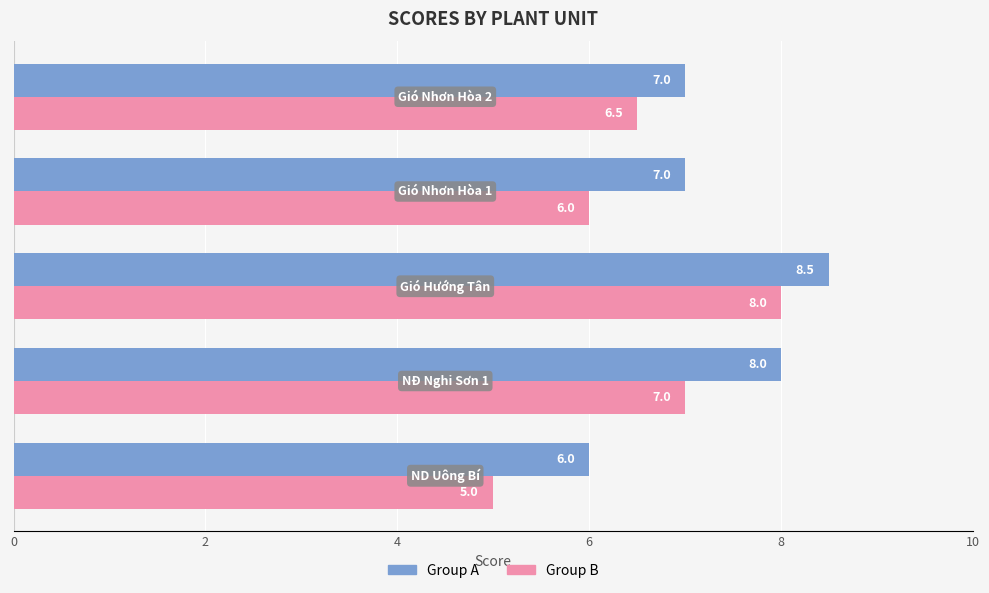

Which series has the largest total across all categories?

Group A